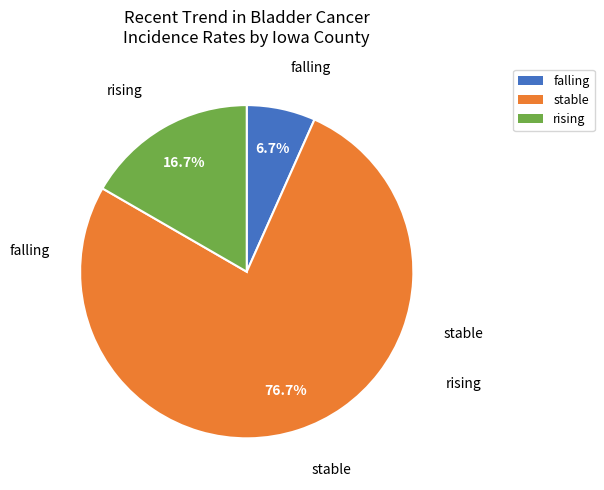

Which category has the smallest portion of the pie?

falling